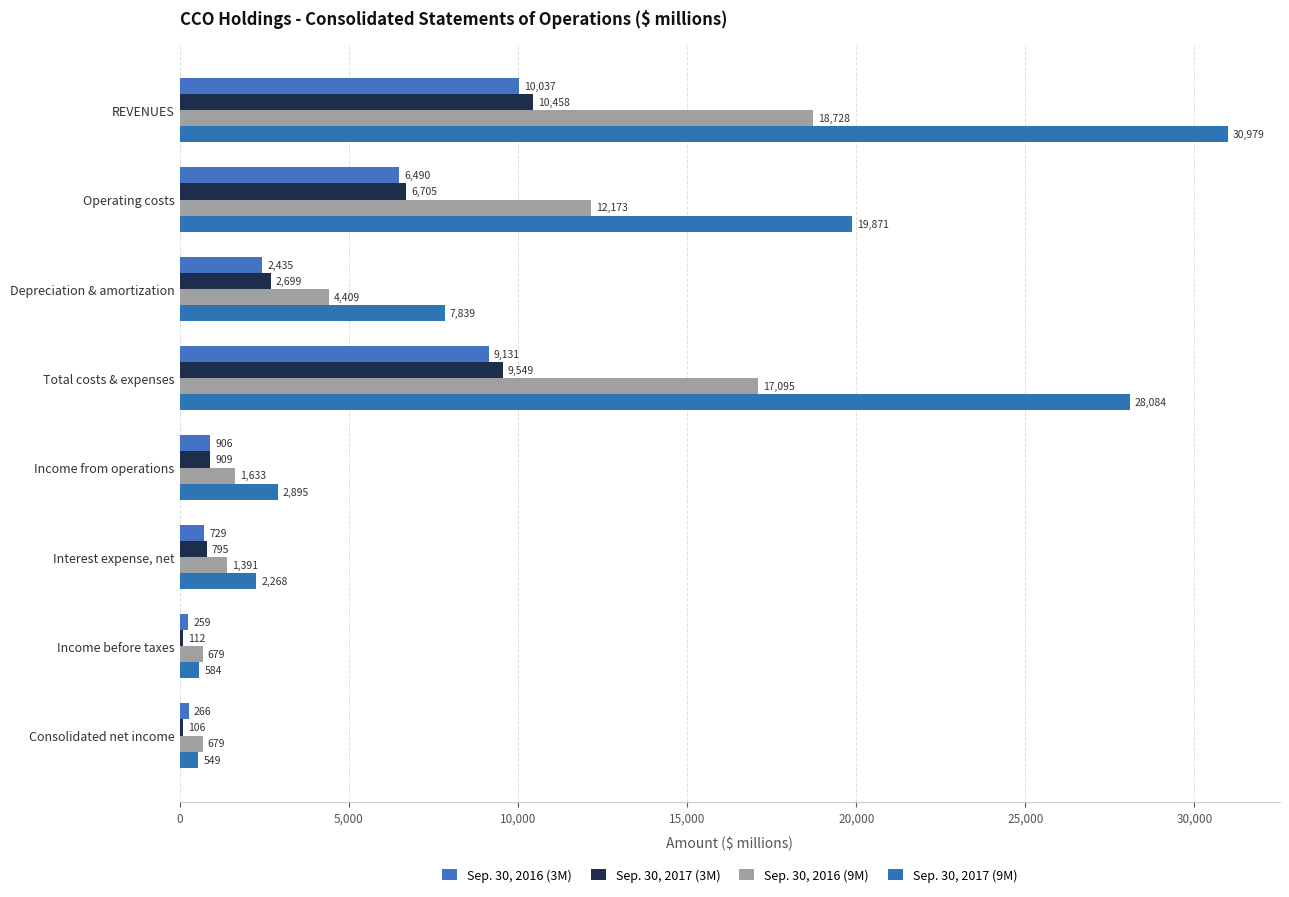

What is the average value of the Sep. 30, 2017 (9M) series?

11634